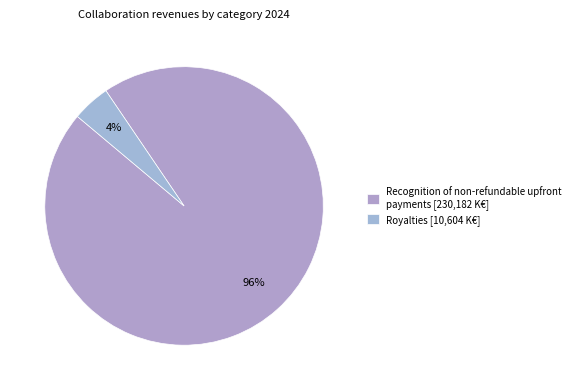

How many segments does this pie chart have?

2